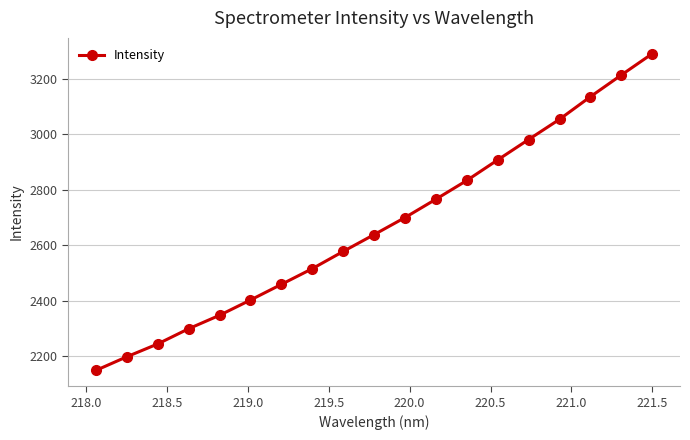

True or false: there are more than 0 points higher than both neighbors.

False